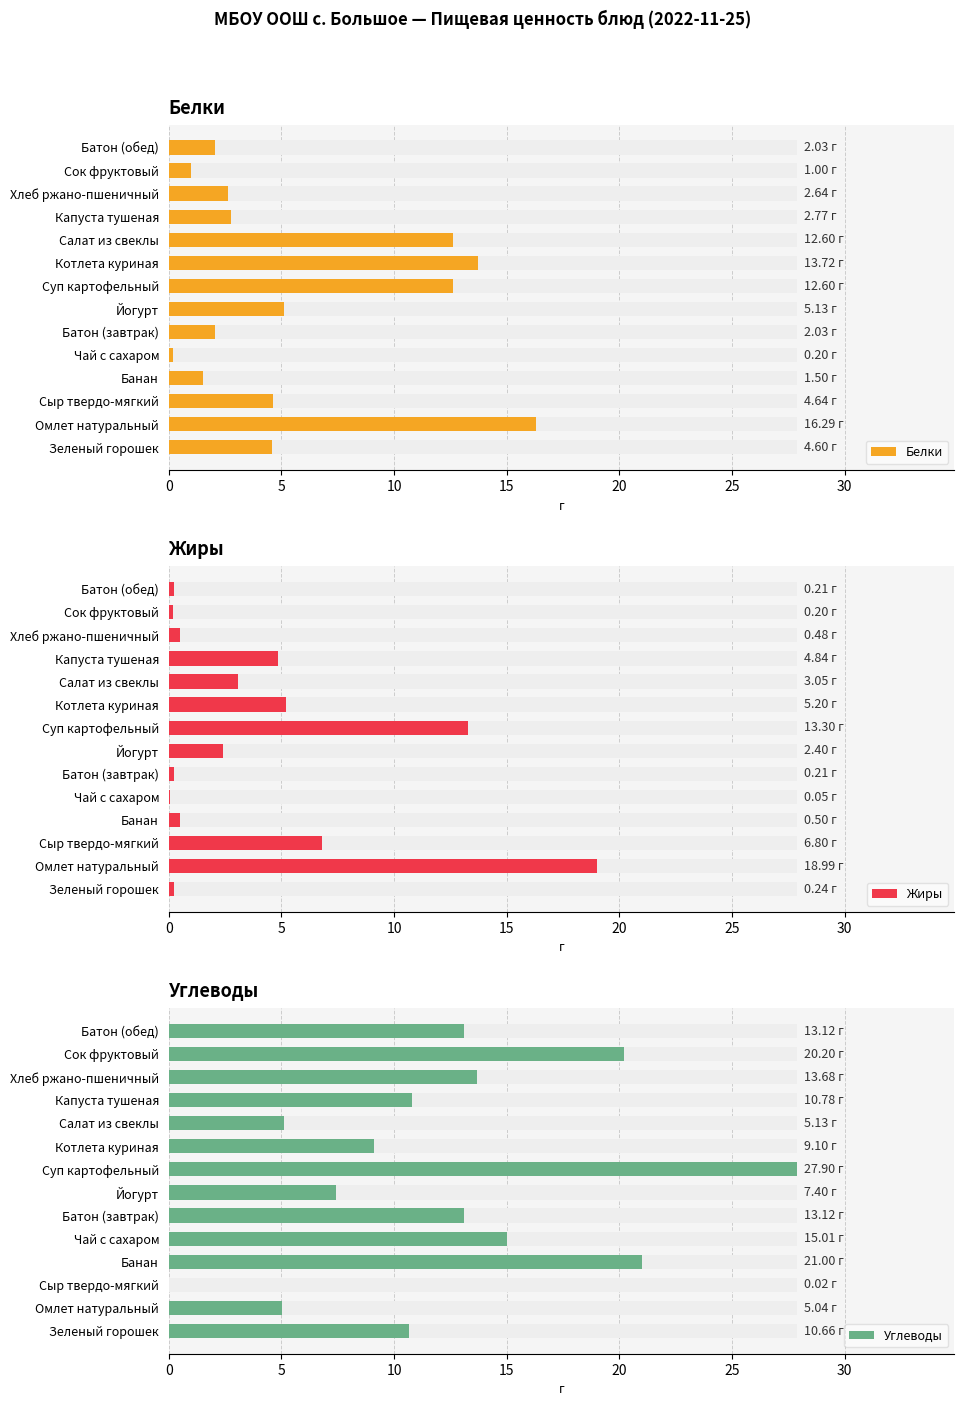

What is the average value of the Углеводы series?

12.3